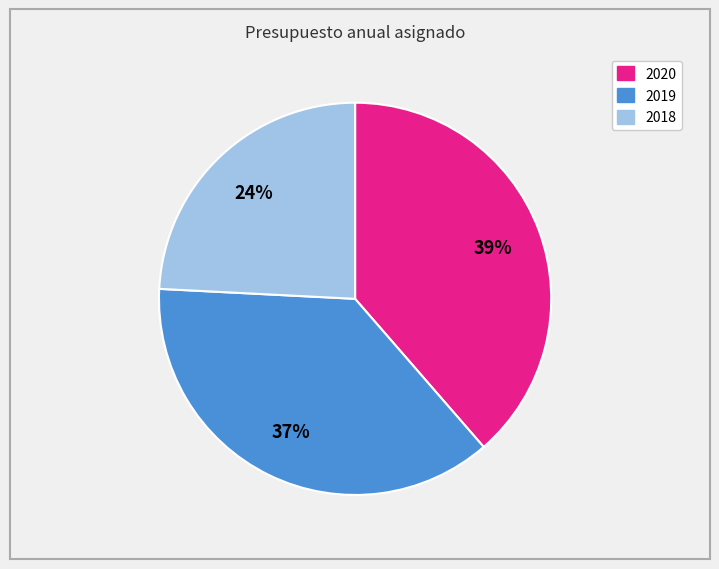

How many slices are in this pie chart?

3